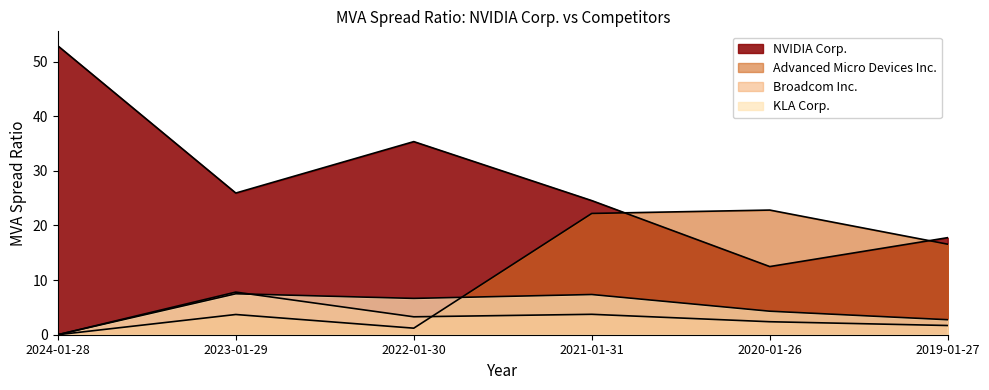

List the series in order of their peak value, lowest first.

KLA Corp., Broadcom Inc., Advanced Micro Devices Inc., NVIDIA Corp.